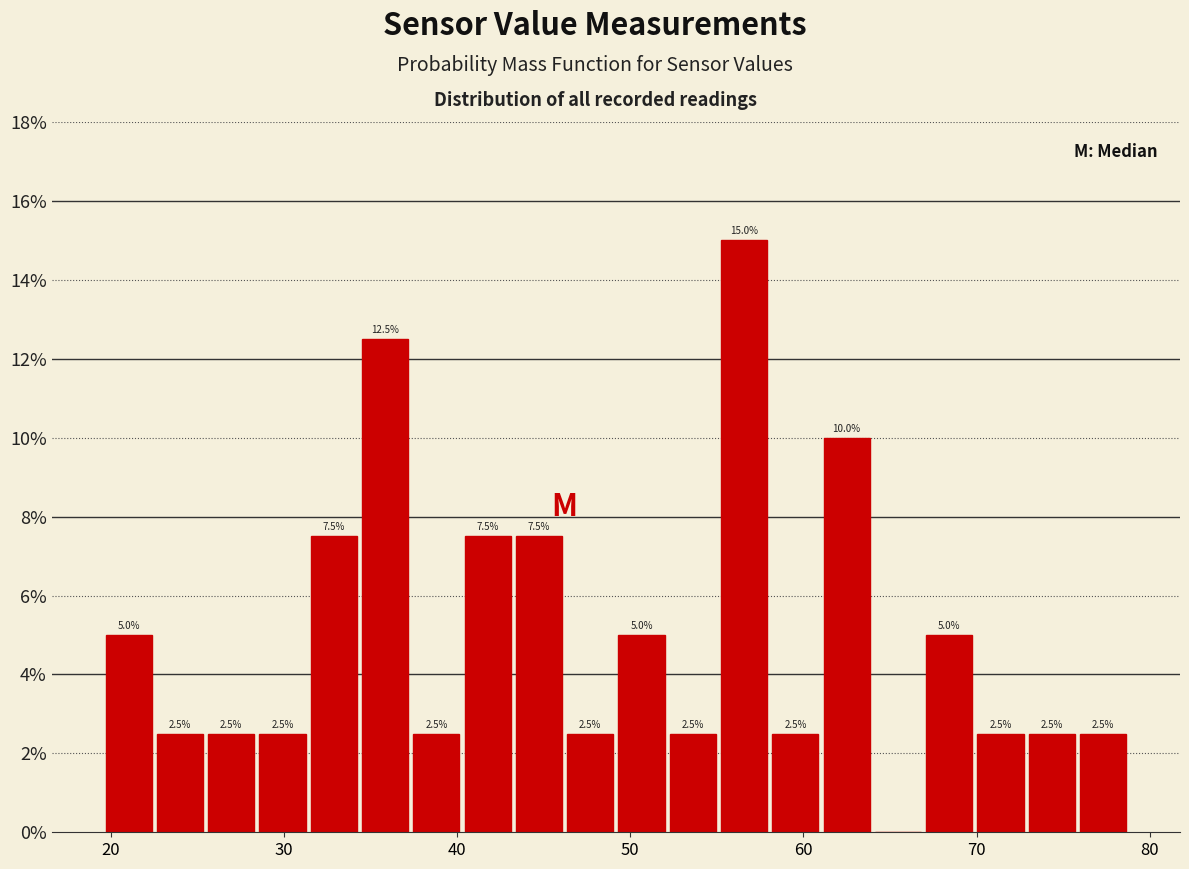

Around what value on the x-axis is the tallest bar? Give the approximate position of its centre, as read against the axis.

57